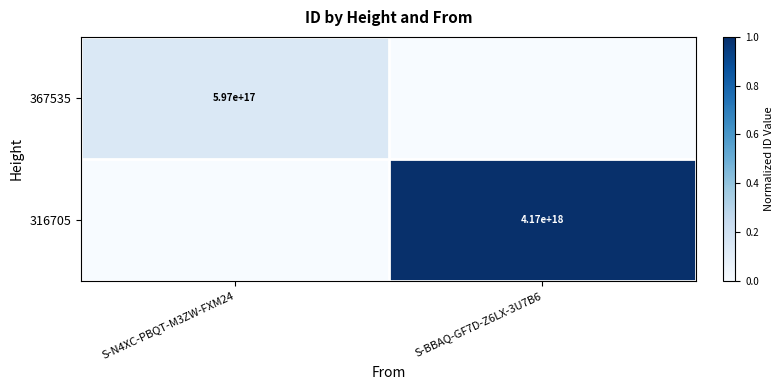

The value of 316705 at S-BBAQ-GF7D-Z6LX-3U7B6 is 1904400361897449728. True or false?

False